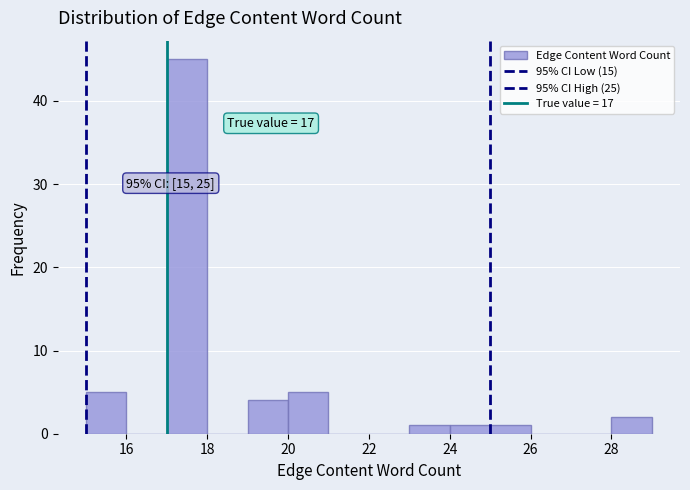

Over which range of the x-axis is the bar tallest?

17 to 18